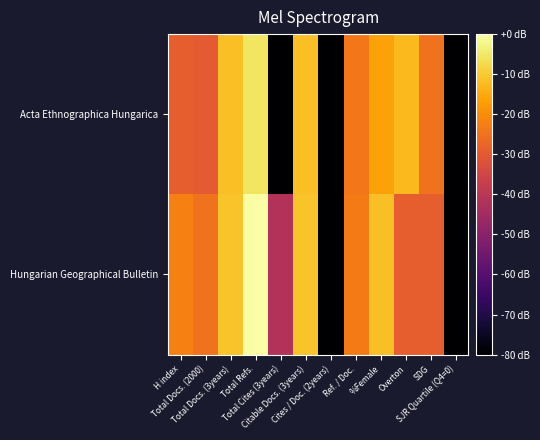

At which category is the sum across all series the highest?

Total Refs.